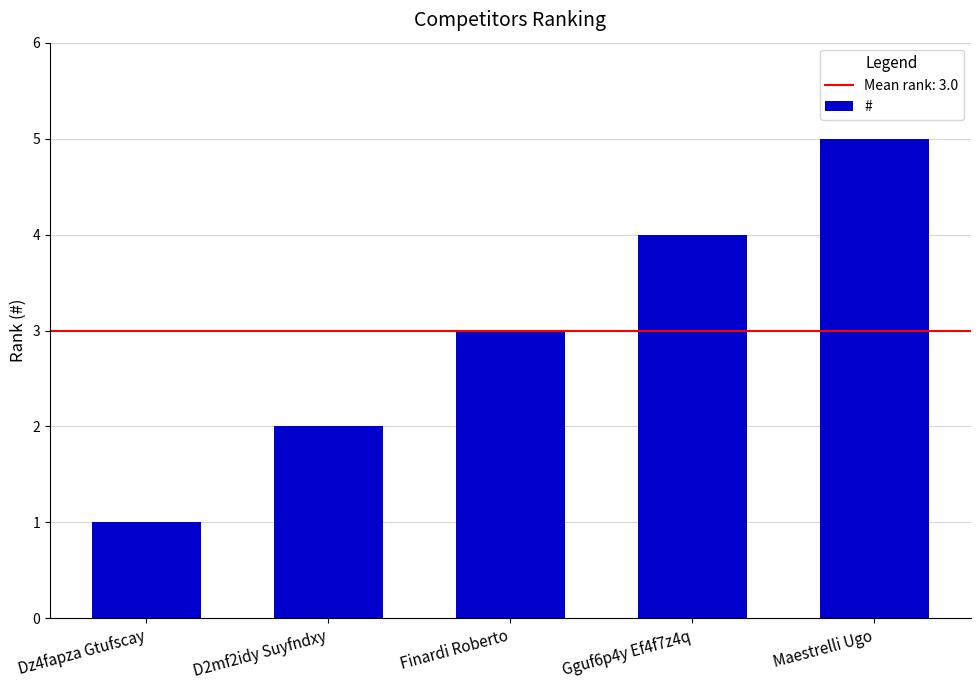

What is the change in value from D2mf2idy Suyfndxy to Maestrelli Ugo?

+3